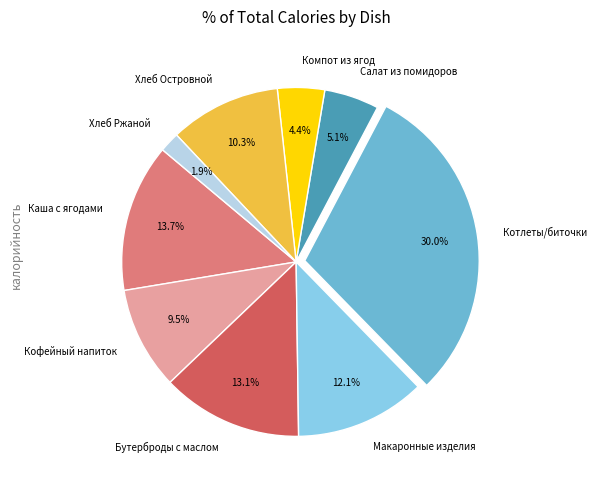

Which has a higher value, Компот из ягод or Кофейный напиток?

Кофейный напиток